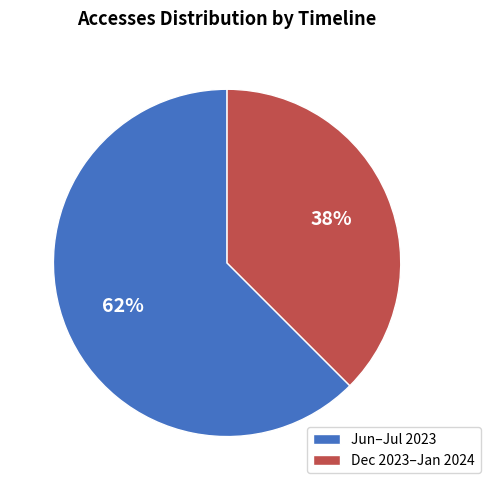

How many slices are in this pie chart?

2